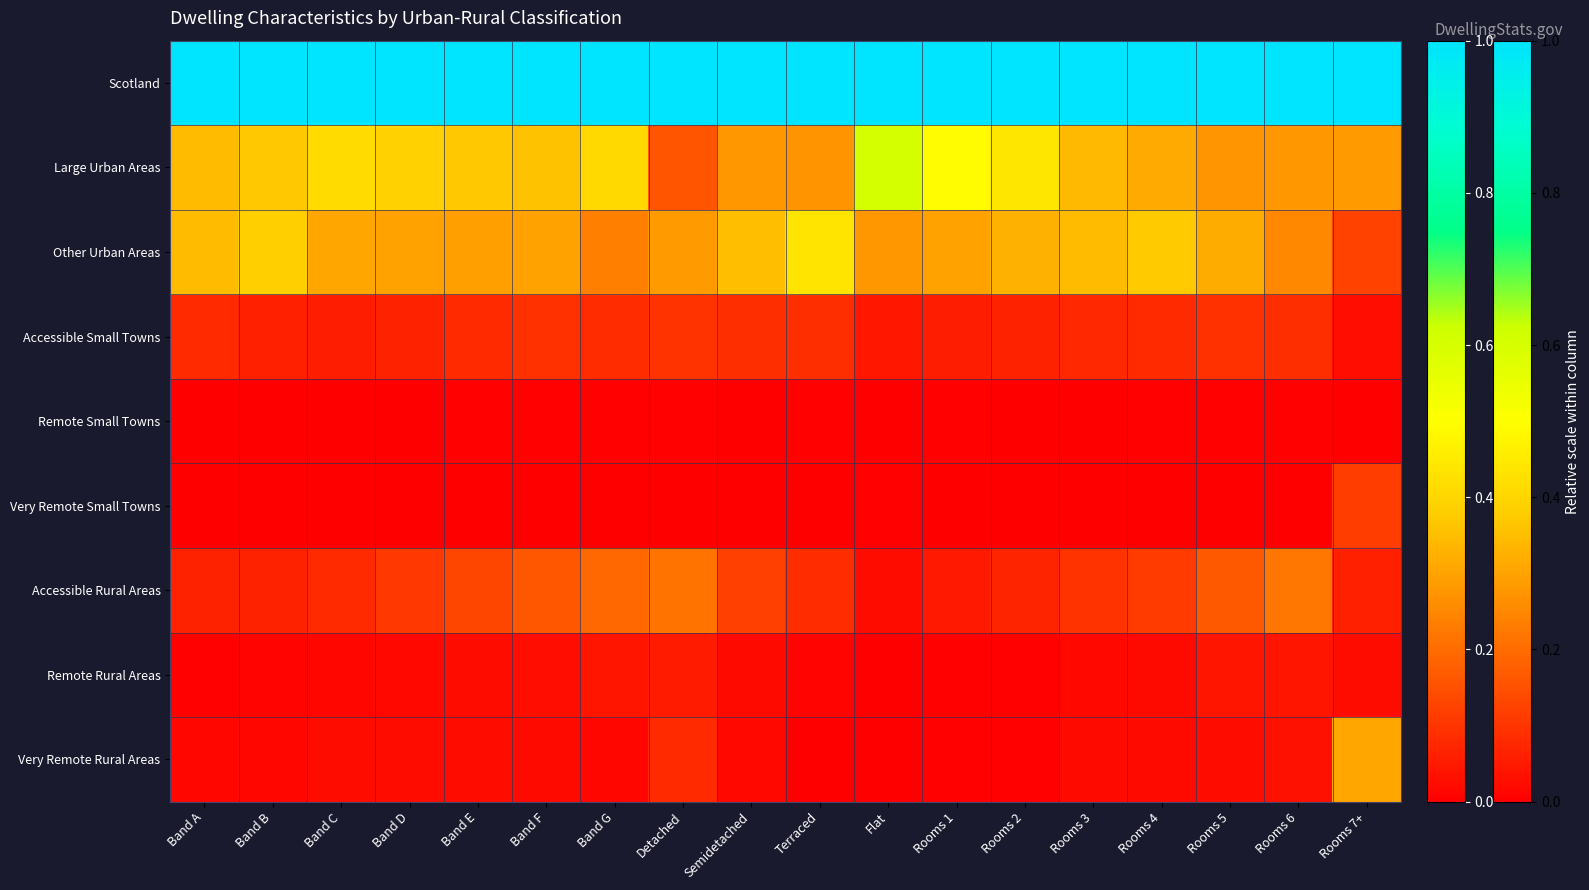

At how many categories does at least one series exceed 0?

18